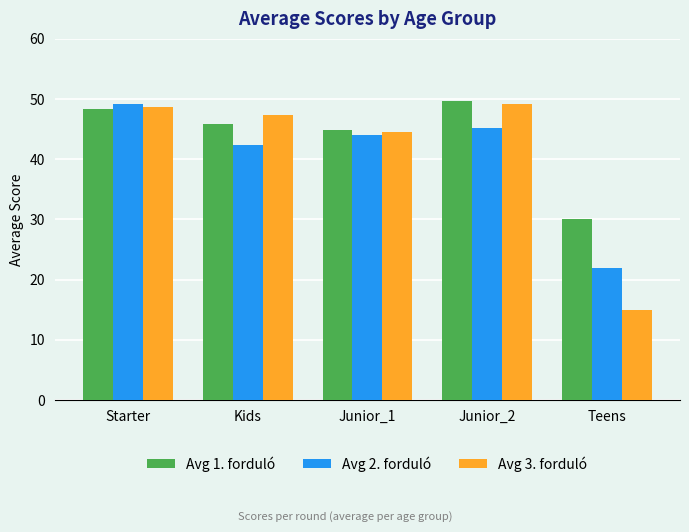

What is the label of the 3rd bar from the left?

Junior_1